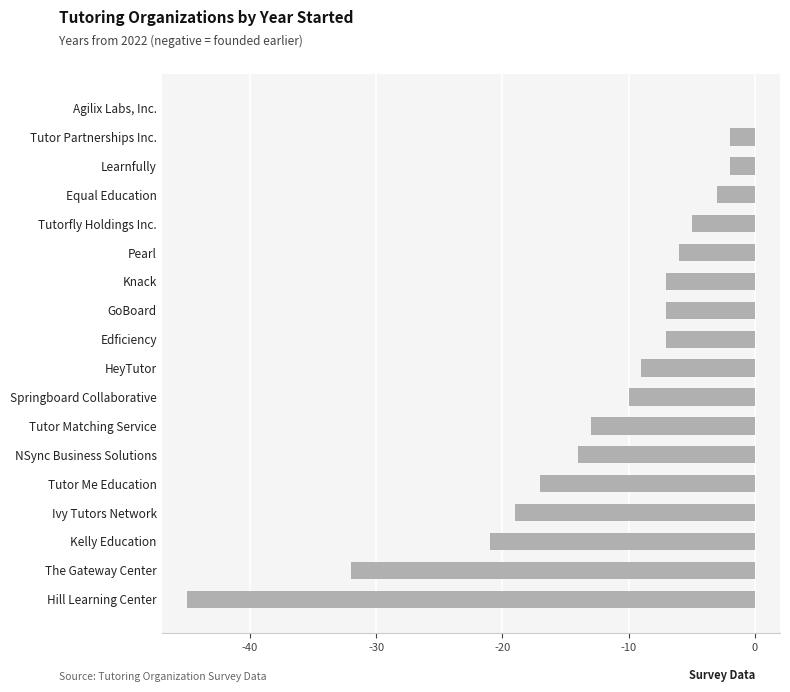

Is it true that the value at NSync Business Solutions is -24?

False